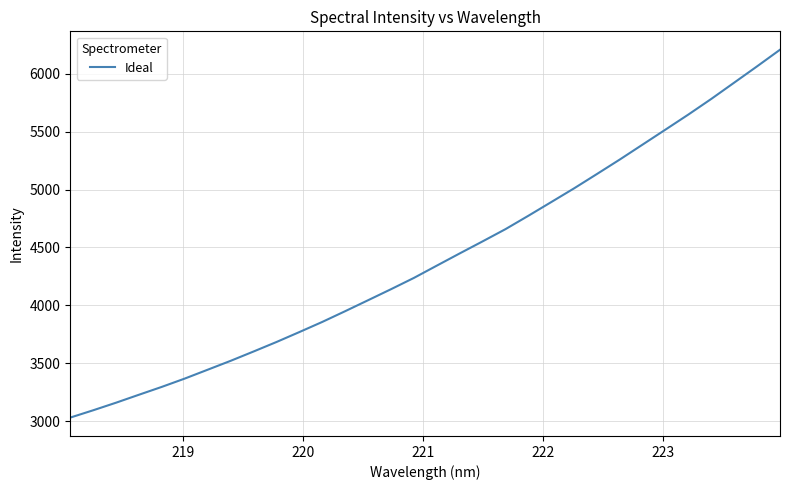

What is the minimum value shown in the chart?

3032.1